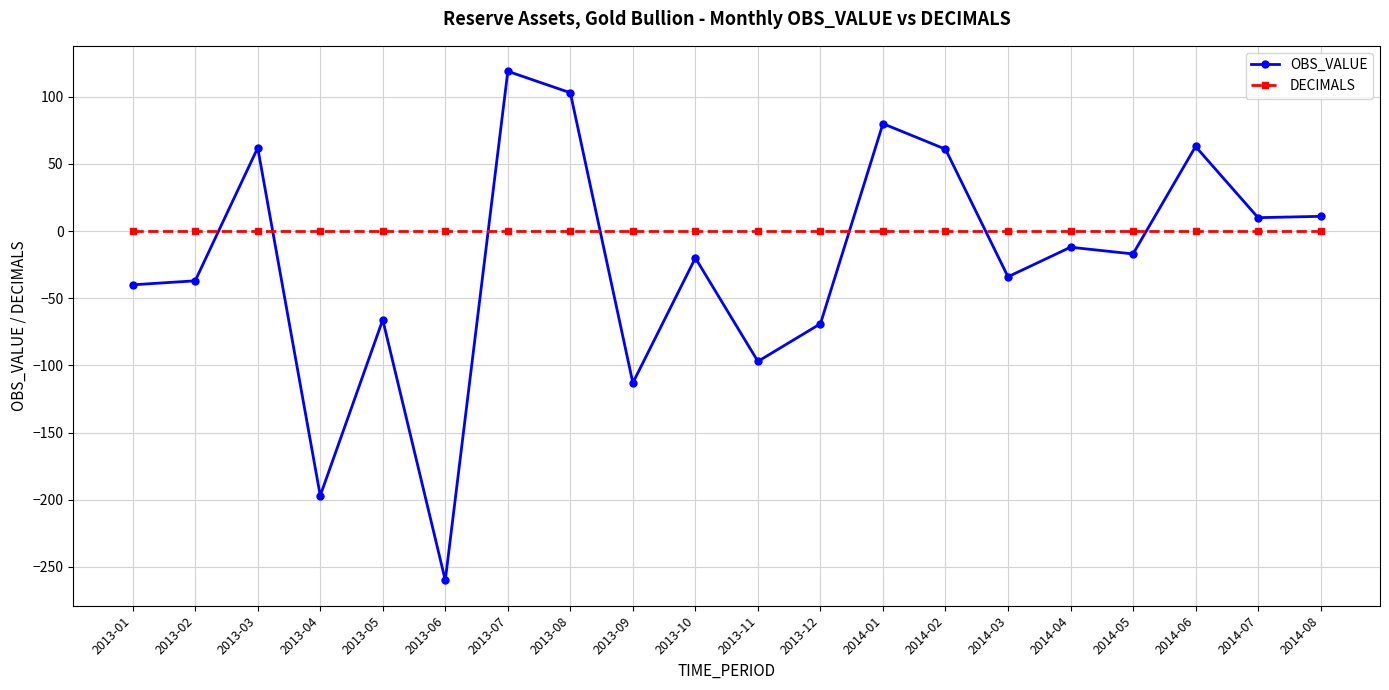

At 2013-10, list the series in order from largest to smallest.

DECIMALS, OBS_VALUE